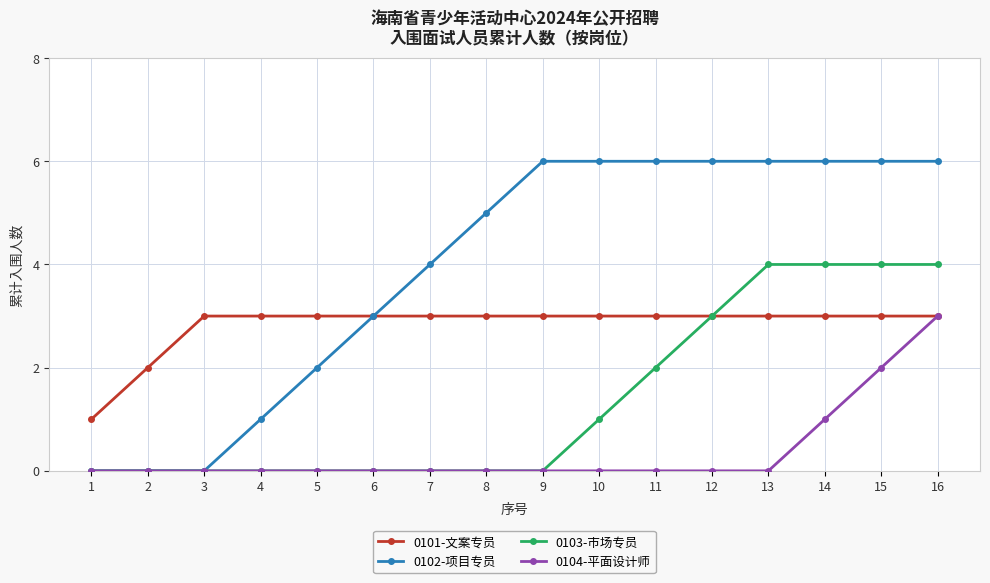

How many distinct data groups are displayed?

4